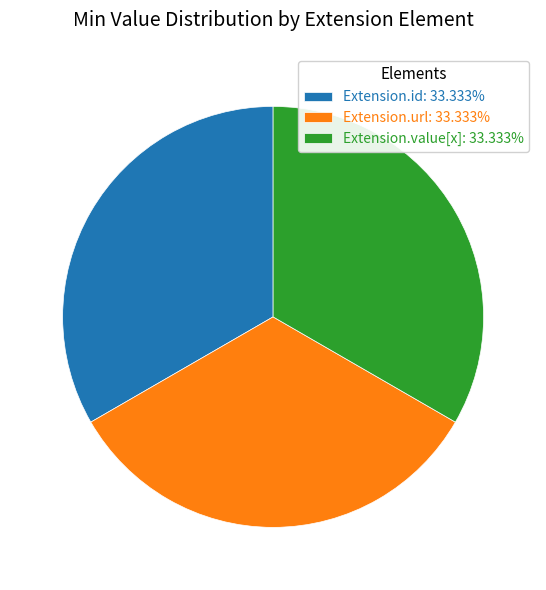

What is the ratio of the value at Extension.value[x]: 33.333% to the value at Extension.url: 33.333%?

1.0